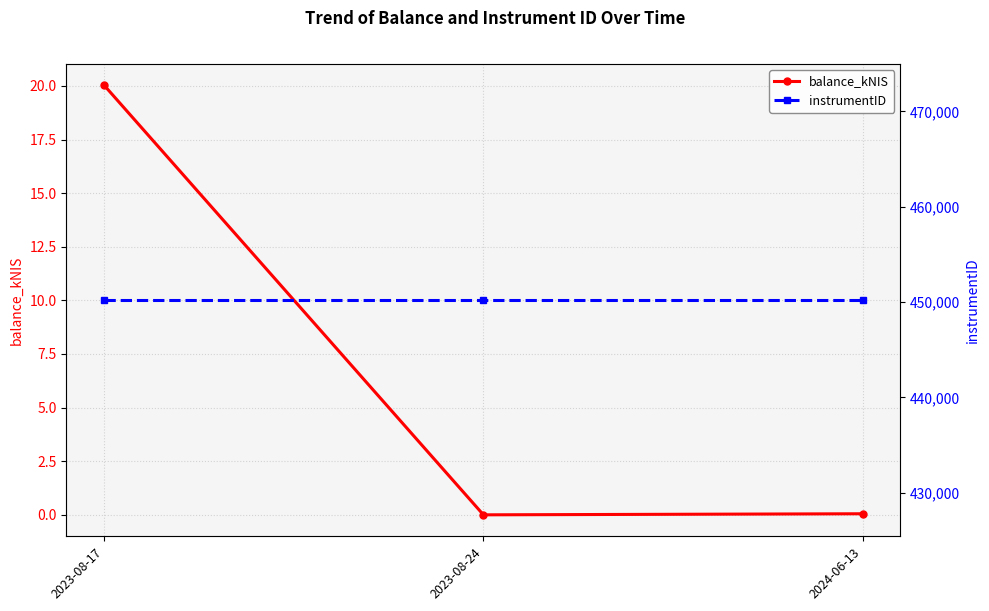

Rank the series by their average value, from lowest to highest.

balance_kNIS, instrumentID